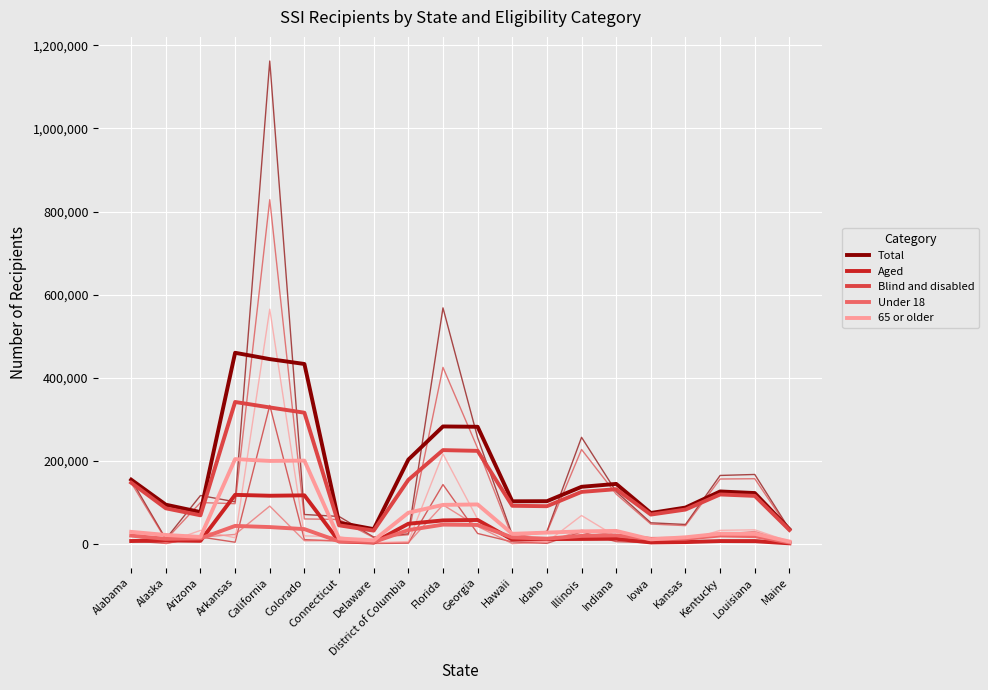

What is the total value across all series at Kansas?

204982.0